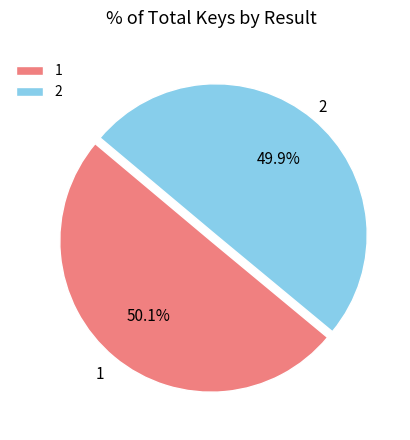

To the nearest percent, what percentage of the pie is 1?

50%